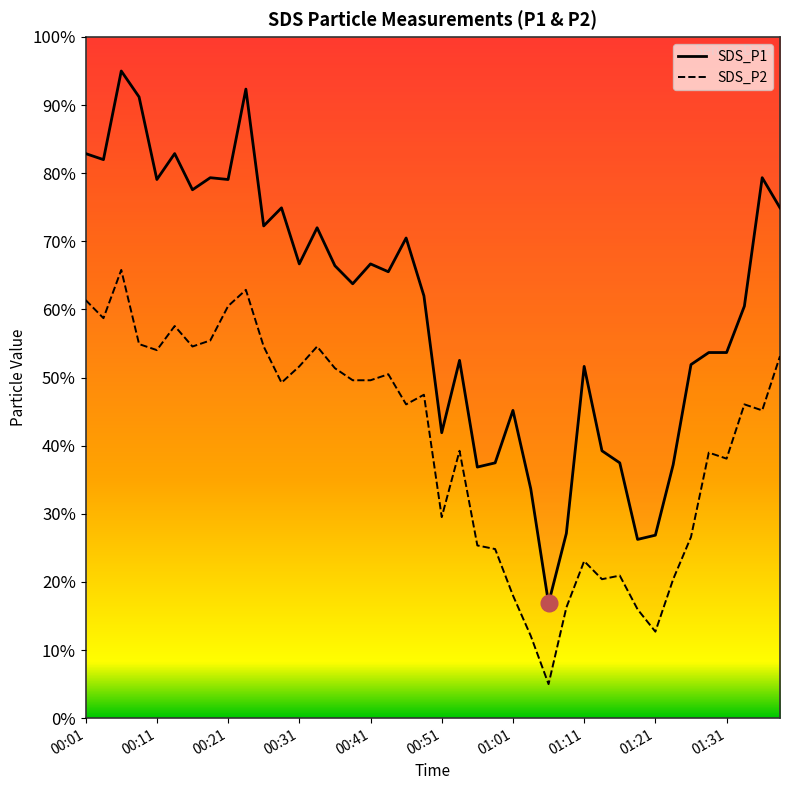

What is the value of the SDS_P1 point at the 33rd from the left?

26.9